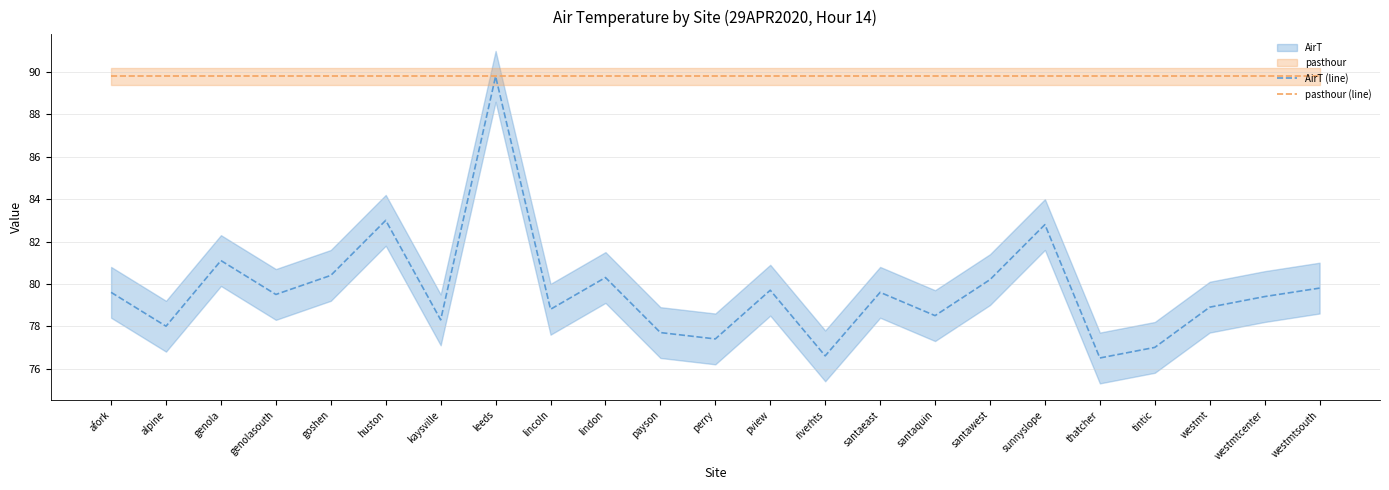

What is the total value across all series at payson?

167.5